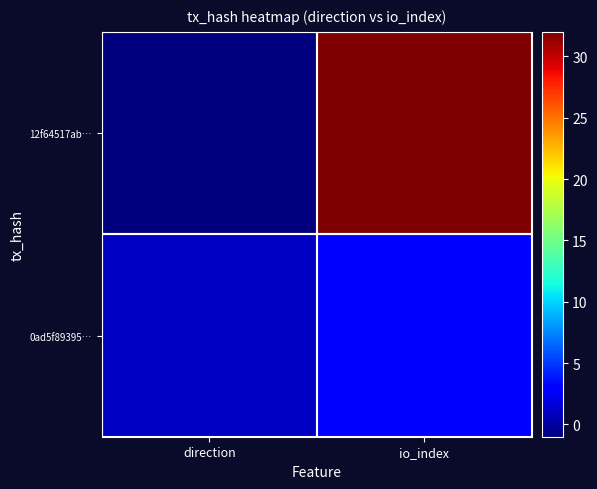

Reading right to left, extract all data points from this chart.

12f64517ab…: io_index=32	direction=-1
0ad5f89395…: io_index=3	direction=1